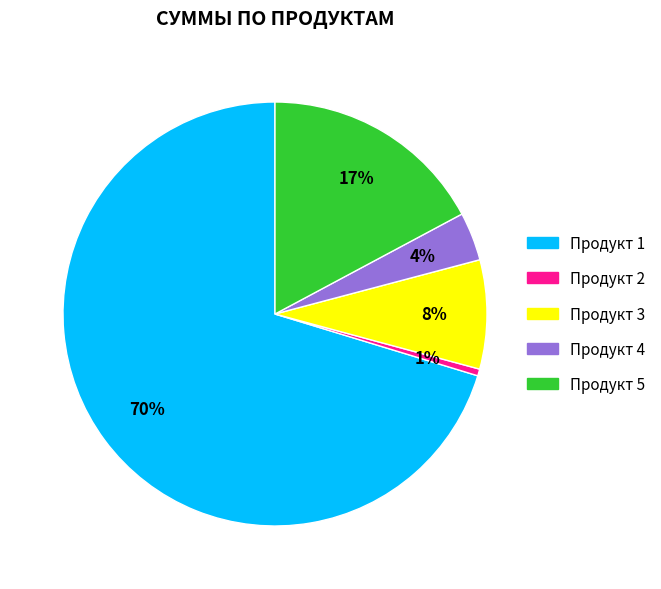

Is the sum of Продукт 5 and Продукт 3 greater than half?

No